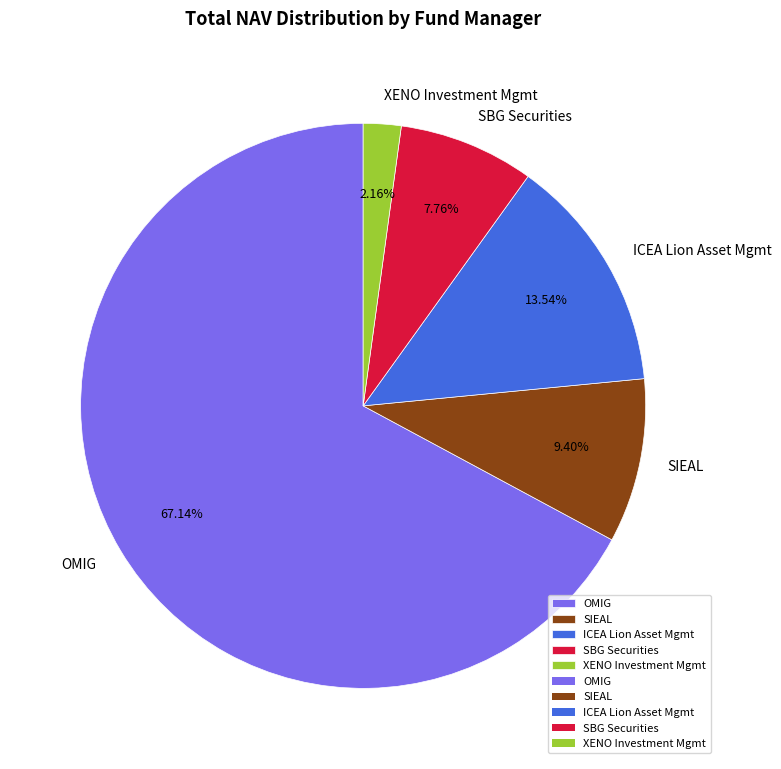

How many segments does this pie chart have?

5